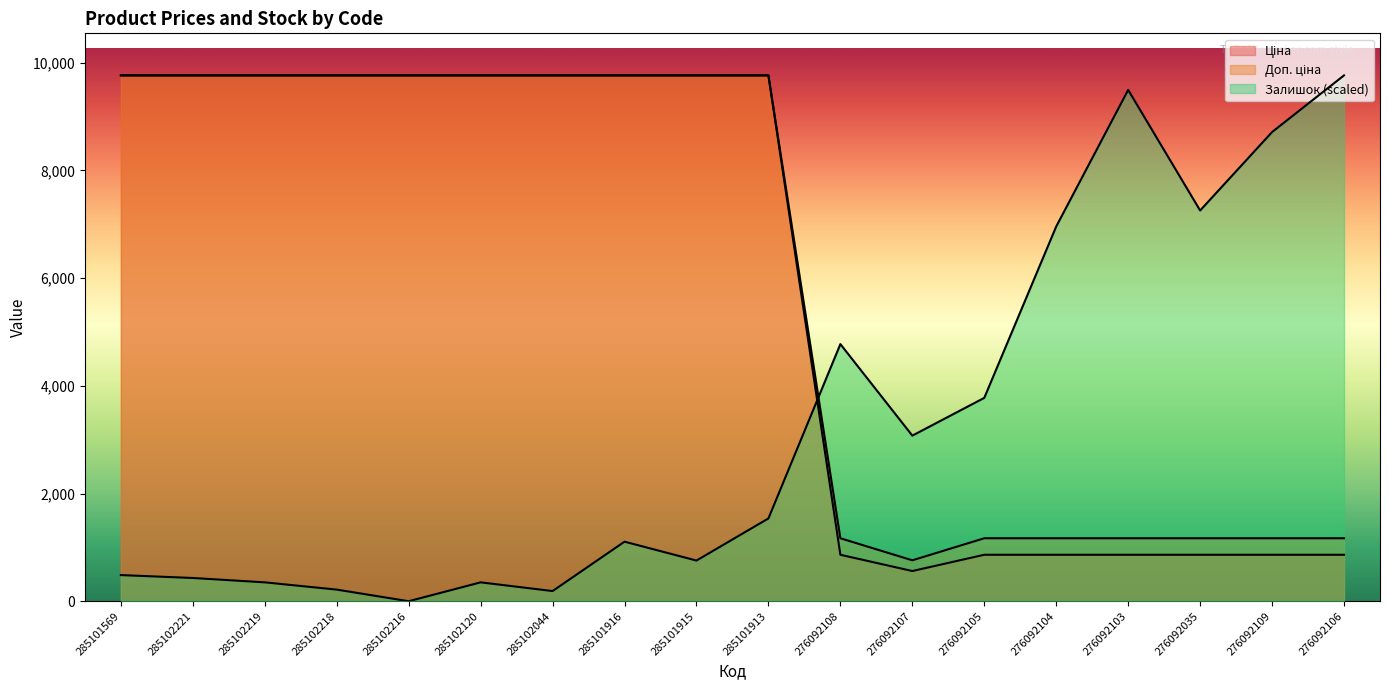

Where do Залишок and Ціна first cross each other?

285101913 and 276092108